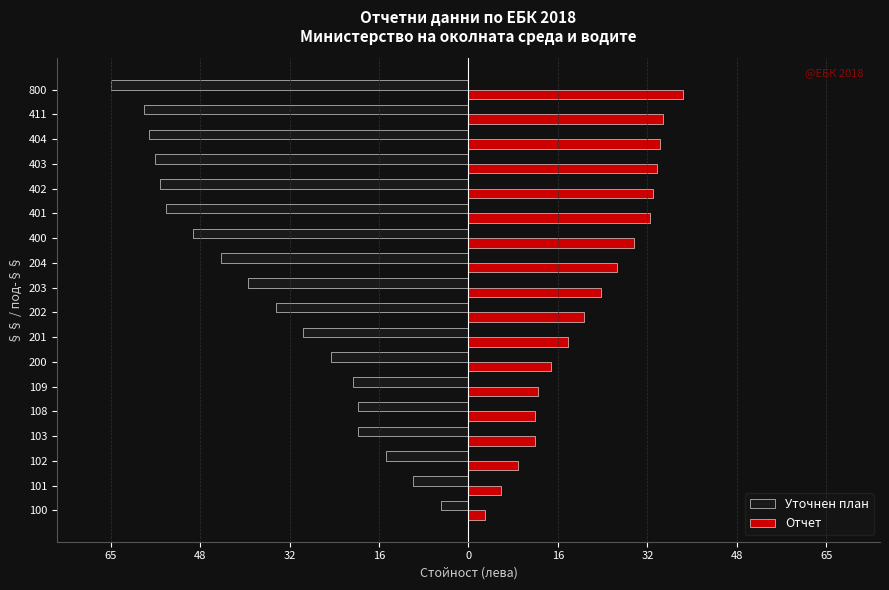

What is the highest value of the Уточнен план series?

-5.0